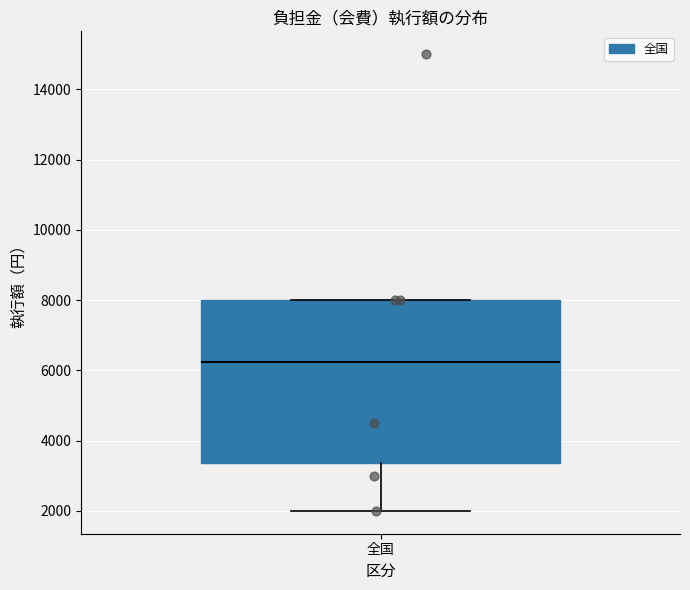

Transcribe this box plot: give where the median line is, the range the box spans, and where the two whiskers end, as read against the y-axis. The values are not printed on the chart, so give them approximately, as read against the axis.

median 6200, box 3400 to 8000, whiskers 2000 to 8000